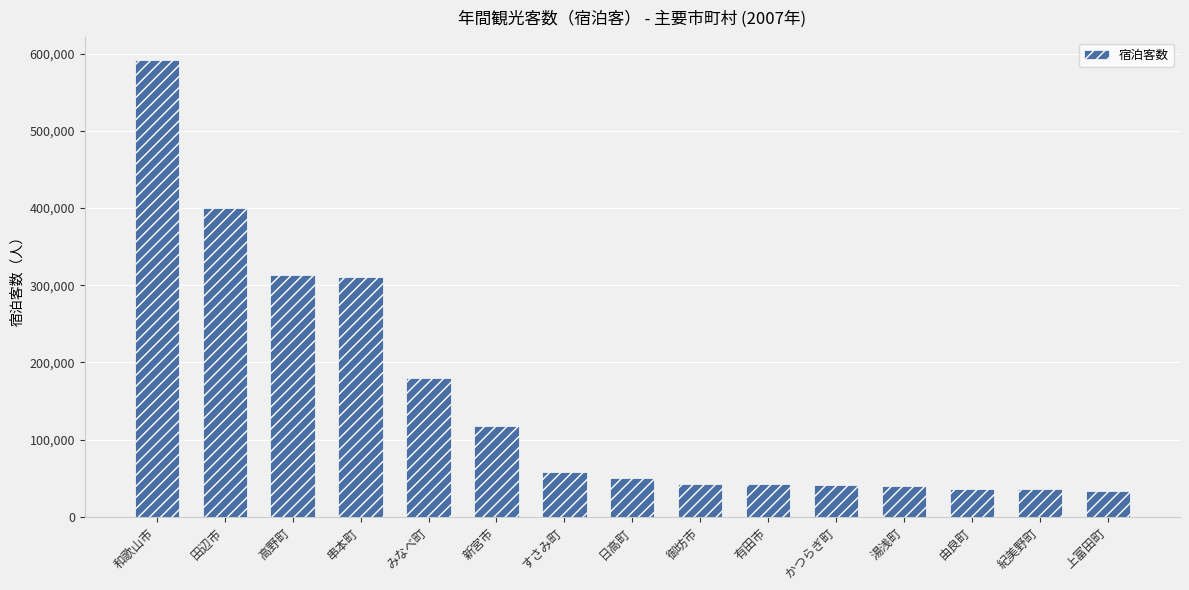

What is the ratio of the value at 串本町 to the value at すさみ町?

5.3